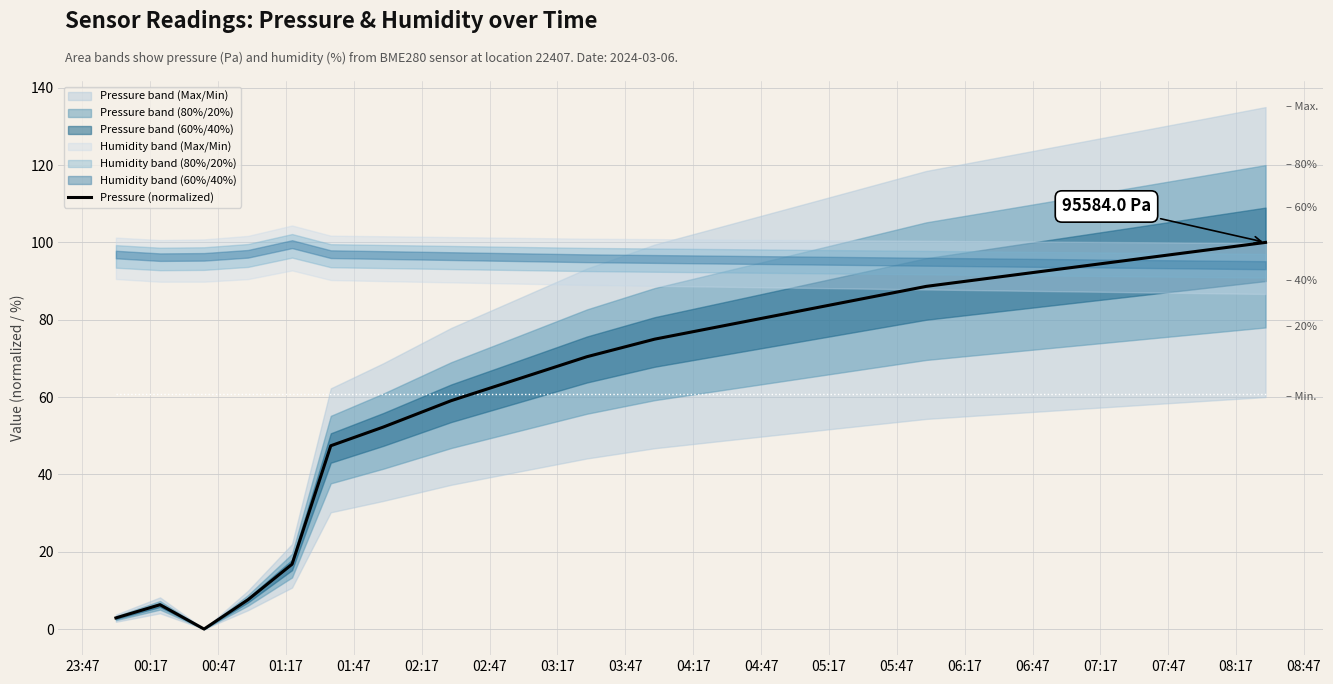

How many data points are less than 74?

10